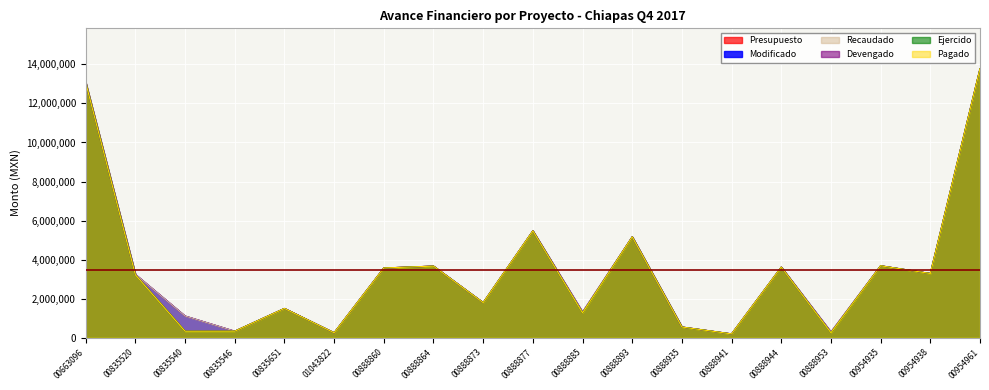

Which has a higher value, 00954938 or 00888953?

00954938